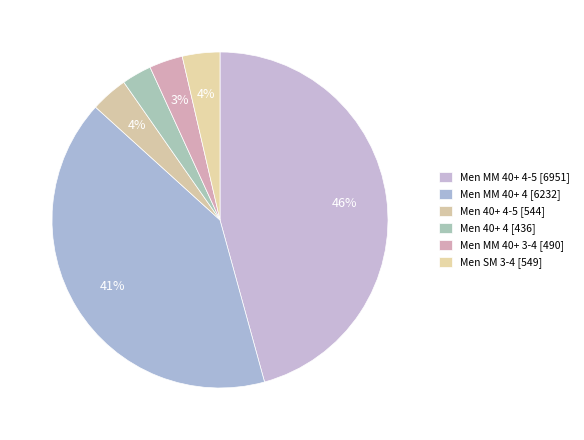

What is the smallest slice in the pie chart?

Men 40+ 4